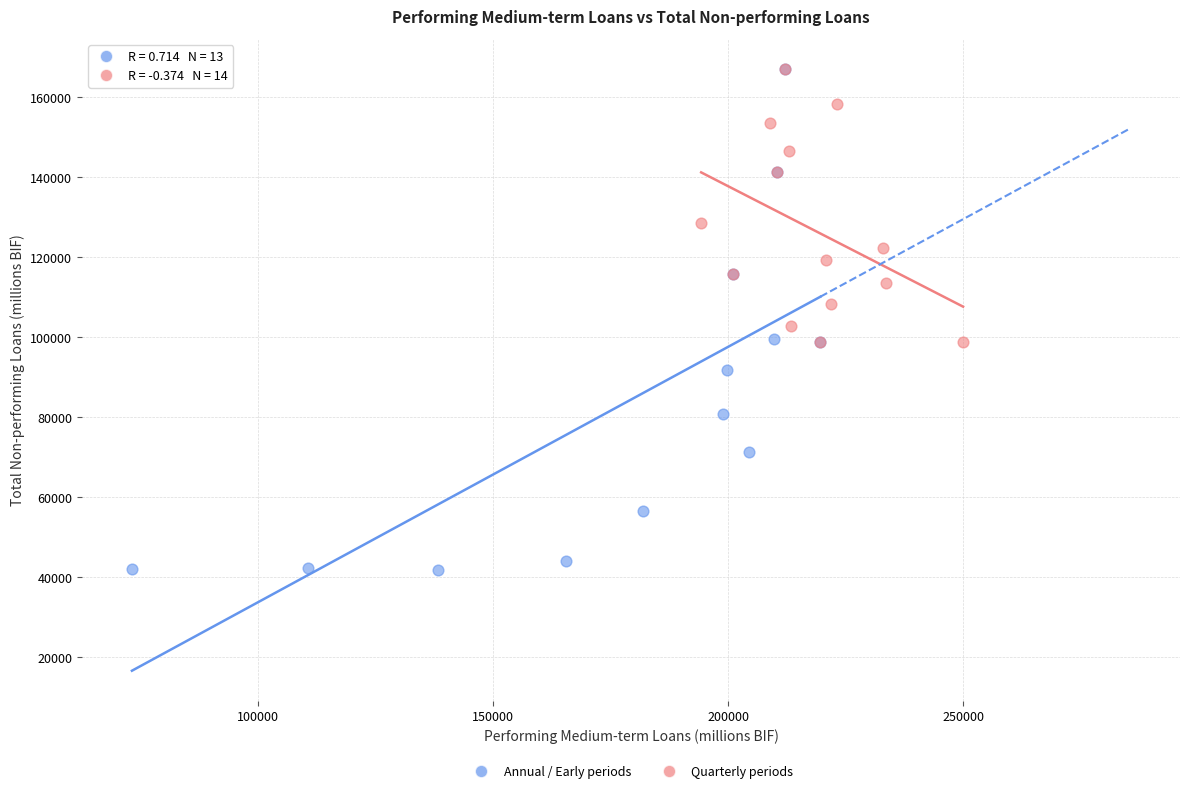

What are all the series names shown in the legend?

Annual / Early periods, Quarterly periods